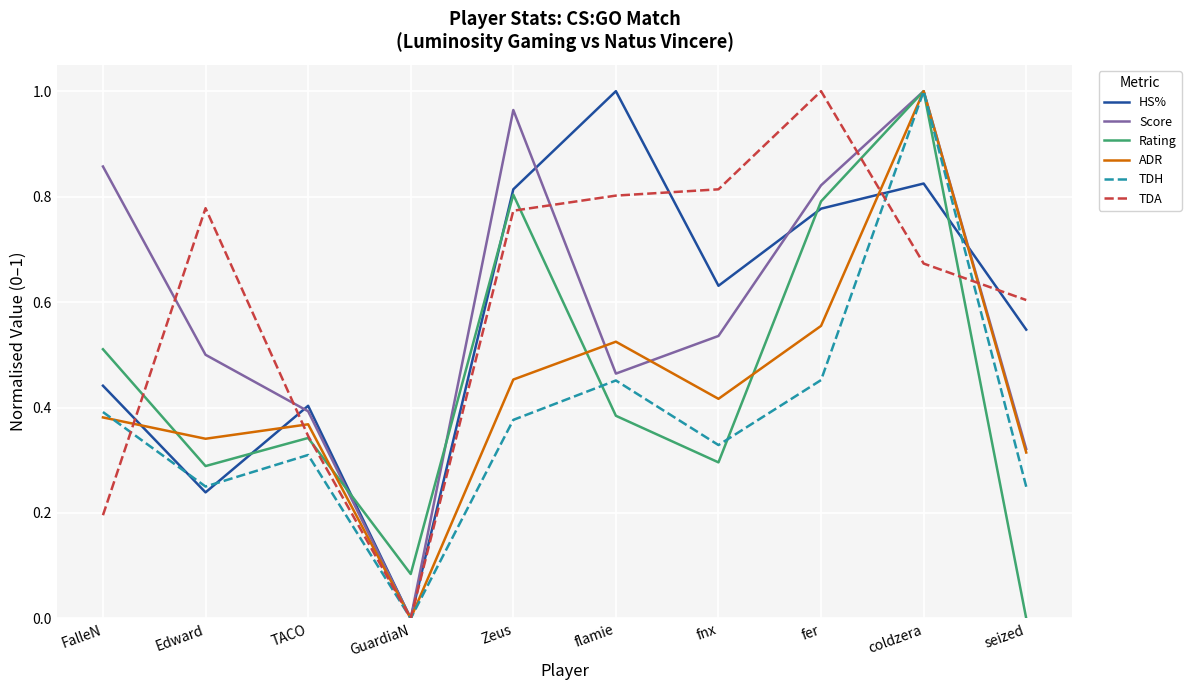

How many interior local valleys does the ADR series have?

3